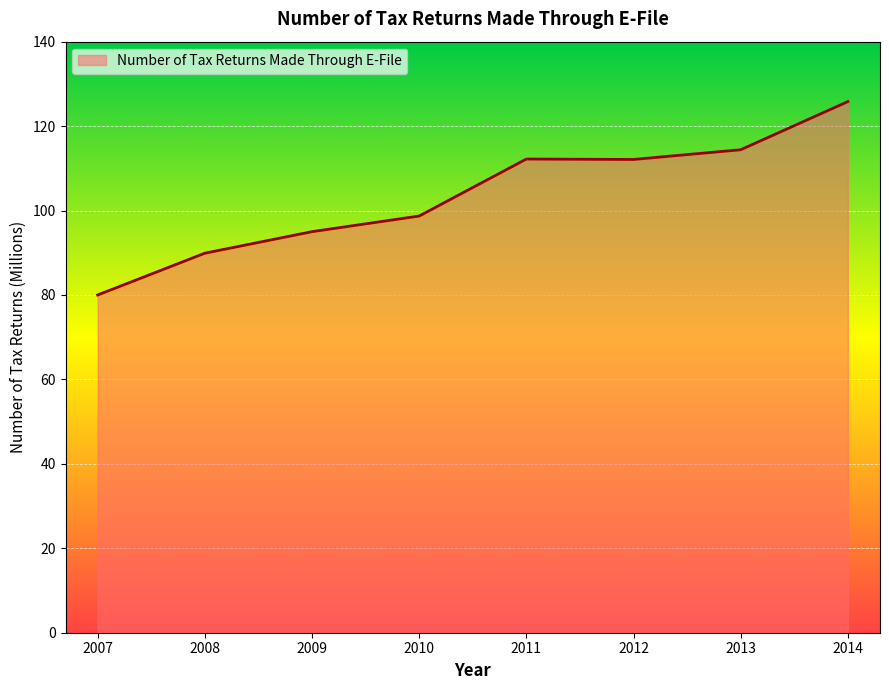

What is the sum of the values at 2010 and 2011?

210.9